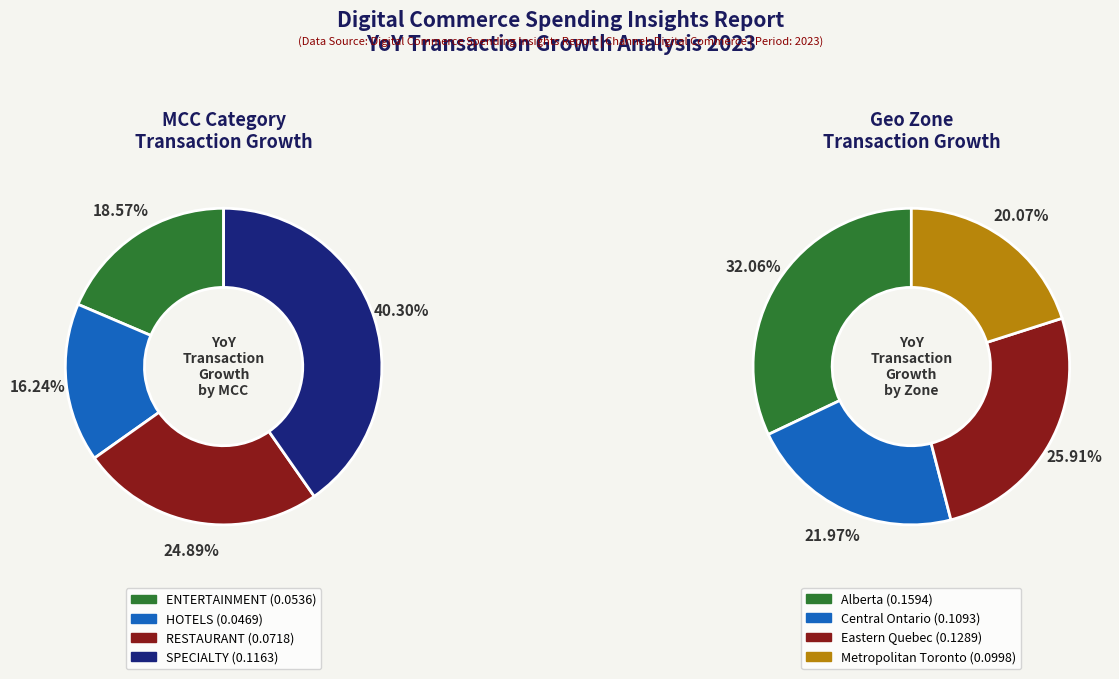

Between HOTELS and ENTERTAINMENT, which is larger?

ENTERTAINMENT